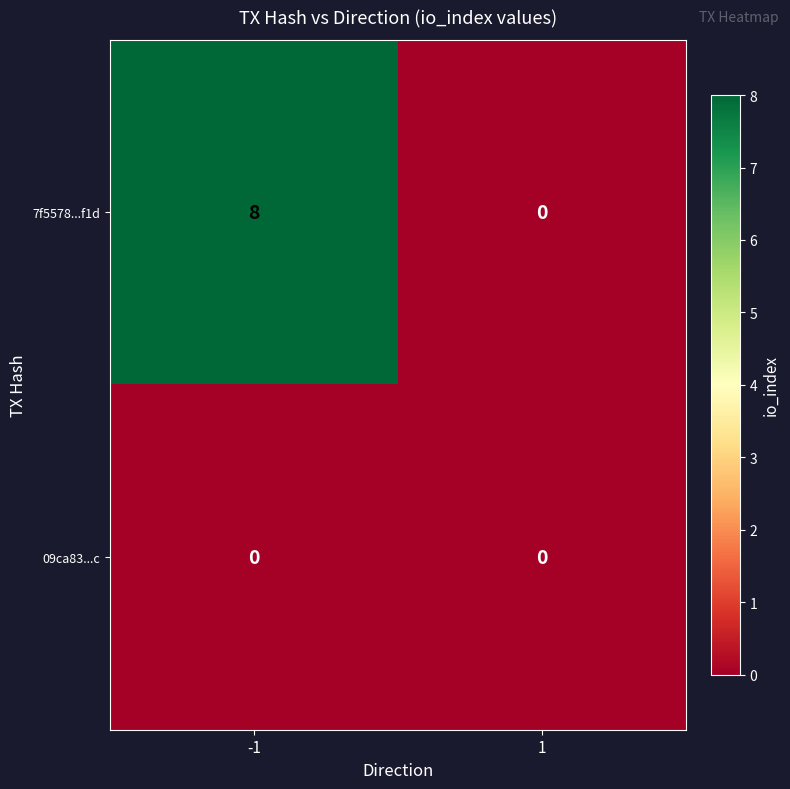

What is the average value of the 7f5578...f1d series?

4